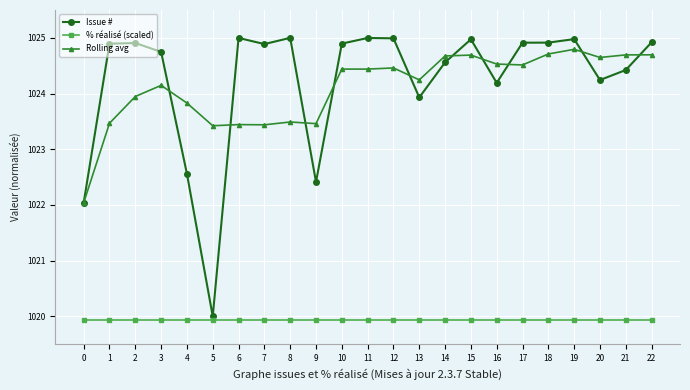

At which category does Rolling avg reach its first local peak?

3